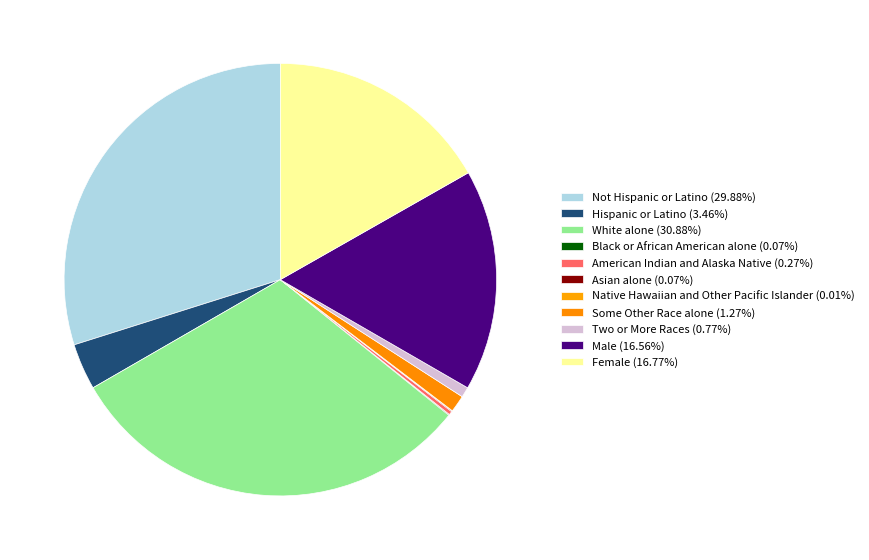

Is it true that White alone is 31% of the pie?

True